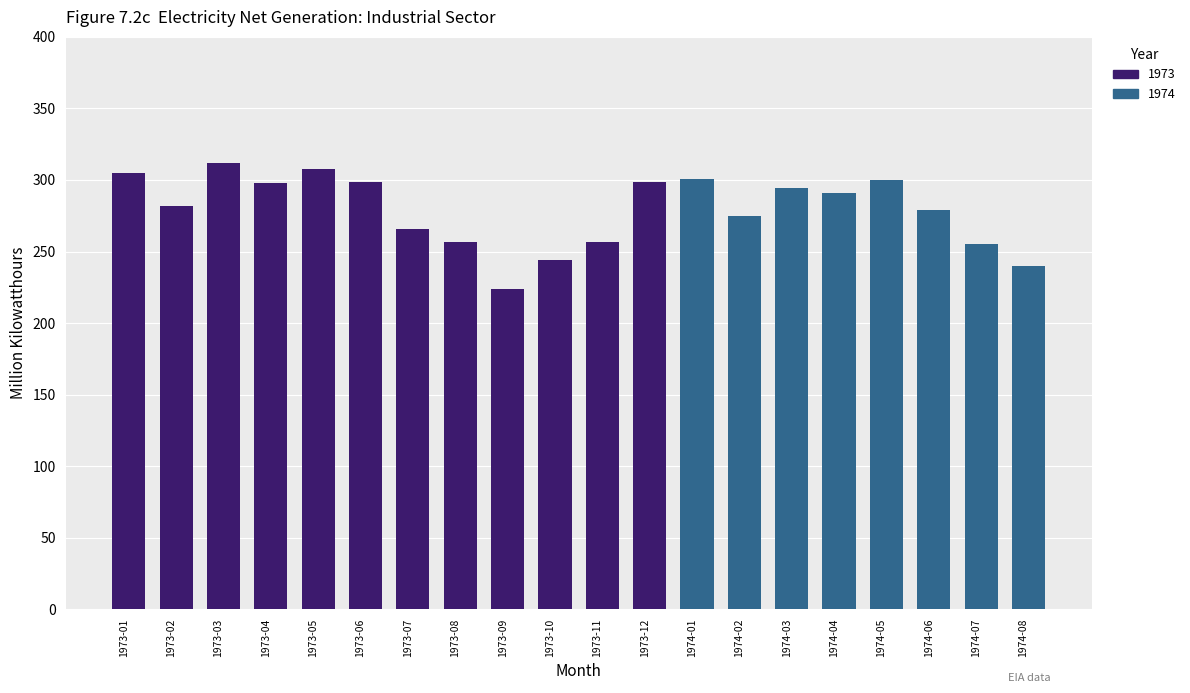

Reading left to right, list all the values displayed in this chart.

Hydroelectric (Industrial): 304.8	281.9	311.8	297.9	307.3	298.2	265.7	256.5	223.9	243.9	256.9	298.3	300.6	274.5	294.2	290.7	299.8	279.3	255.4	240.2
Total (Industrial): 304.8	281.9	311.8	297.9	307.3	298.2	265.7	256.5	223.9	243.9	256.9	298.3	300.6	274.5	294.2	290.7	299.8	279.3	255.4	240.2